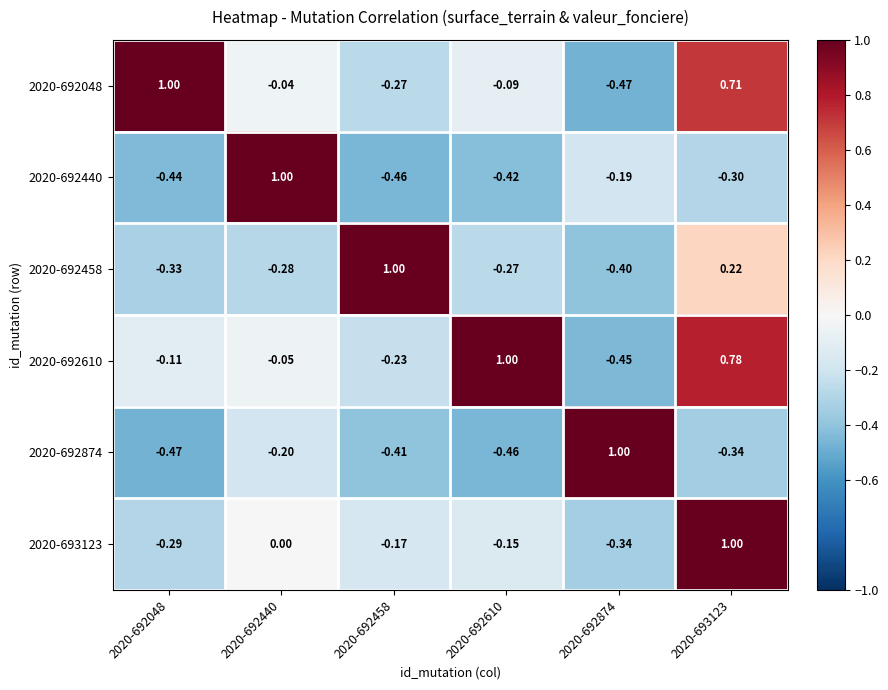

Is the value of 2020-692874 at 2020-692458 greater than the value of 2020-692440 at 2020-692440?

No